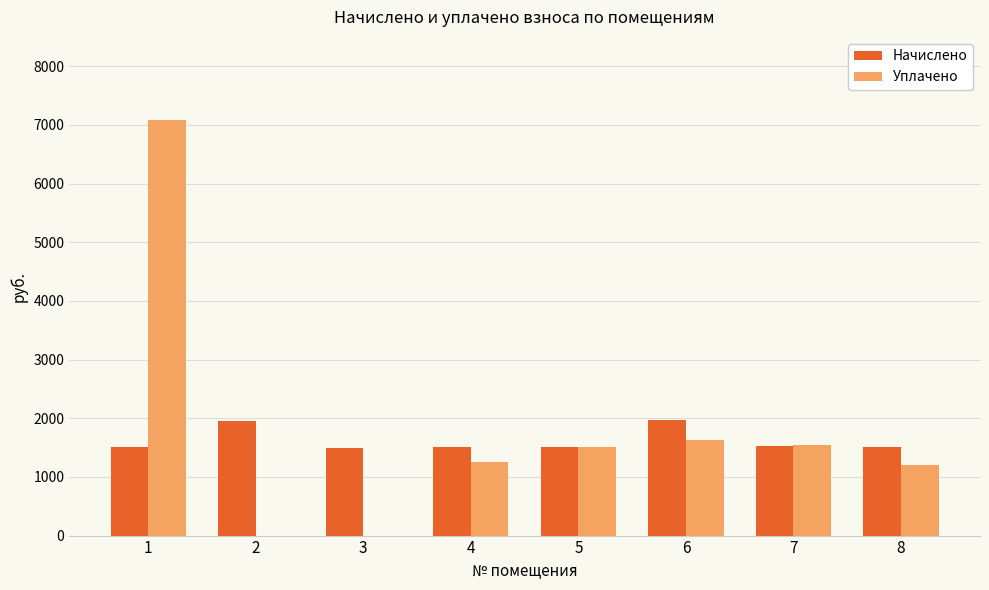

Which series changed the most between 3 and 7?

Уплачено